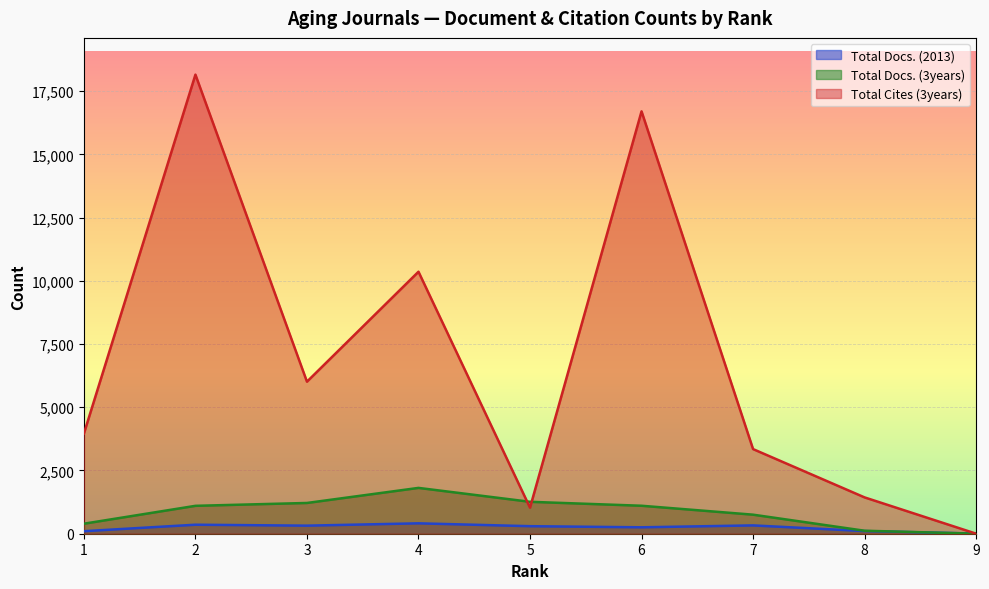

What is the difference between the highest and lowest values at 5?

964